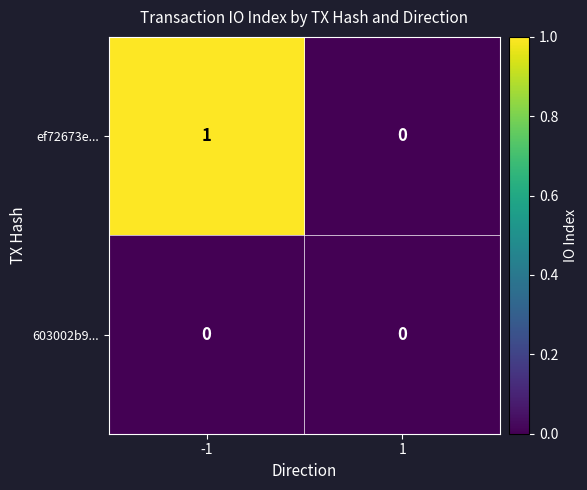

Which series has the largest range (max minus min)?

ef72673e...